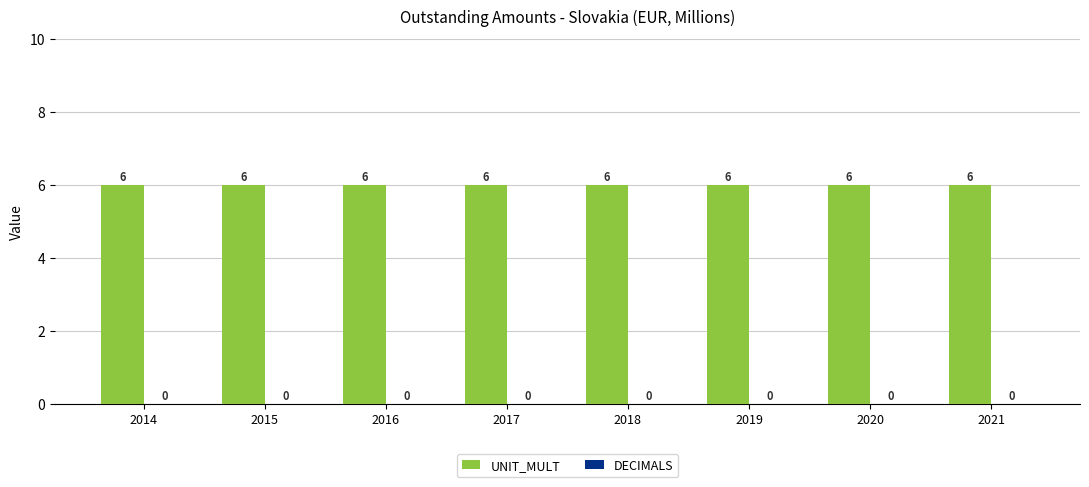

At how many categories does at least one series exceed 0?

8